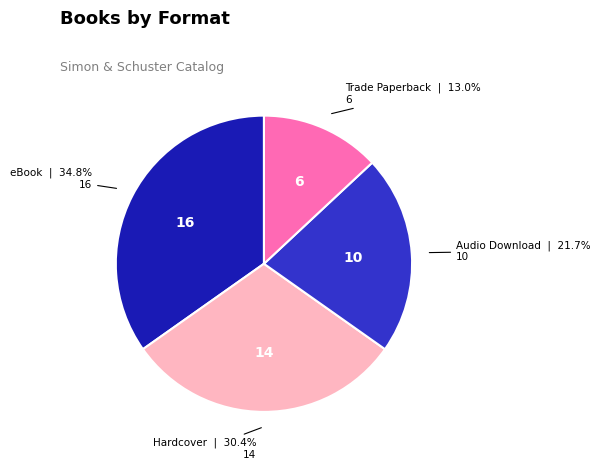

Is there any slice that represents more than half of the pie?

No